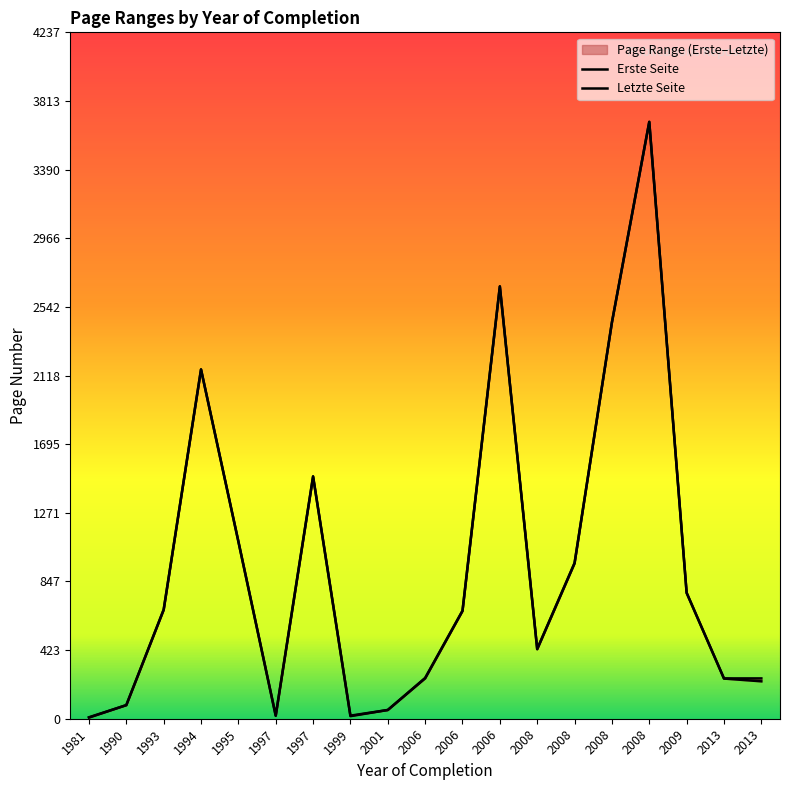

Which series has the largest total across all categories?

Letzte Seite